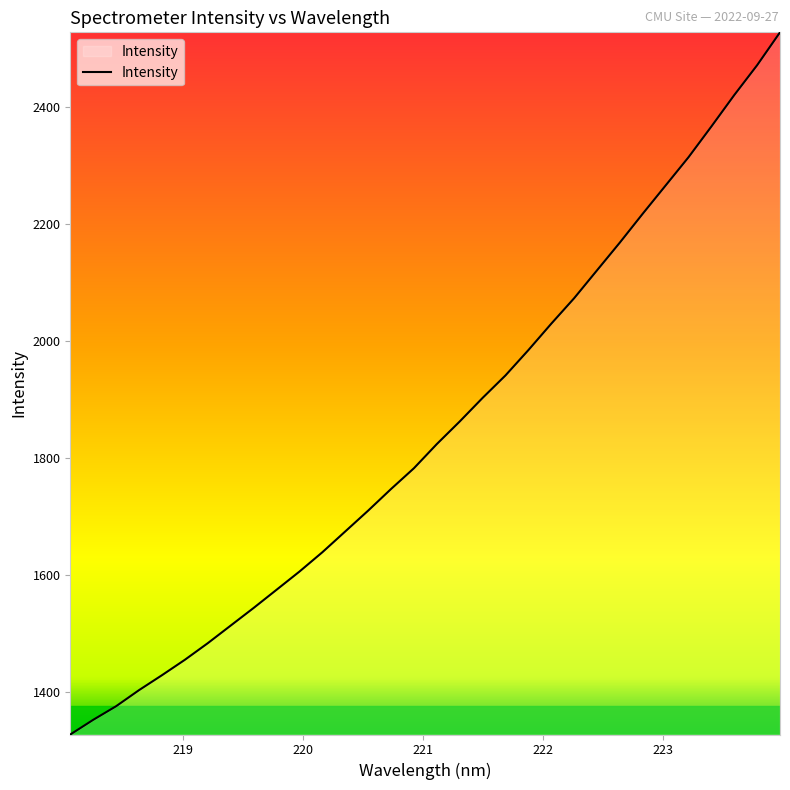

What is the difference between the maximum and minimum values?

1201.6